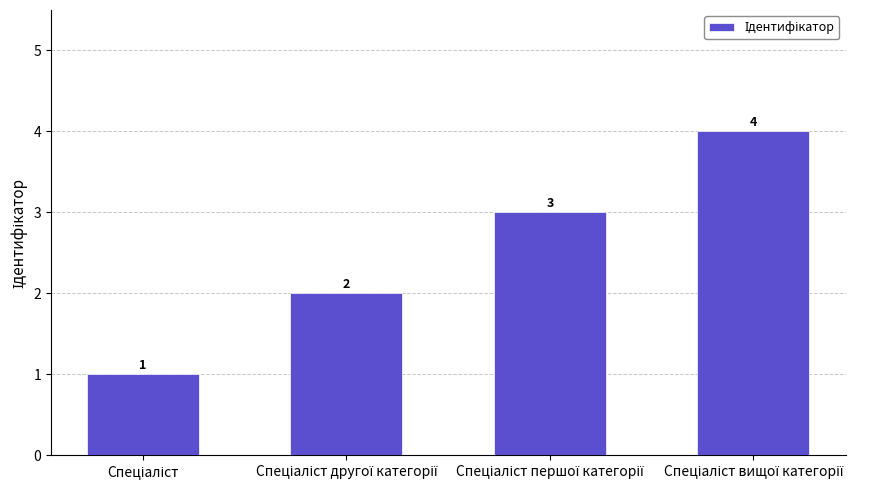

How many bars are there in total?

4